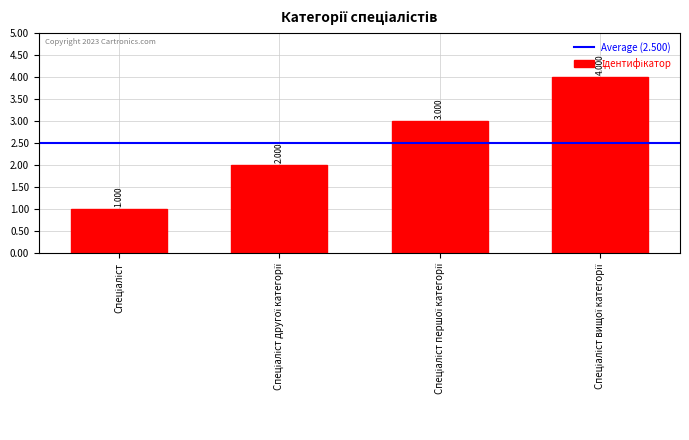

Count the number of categories in the chart.

4